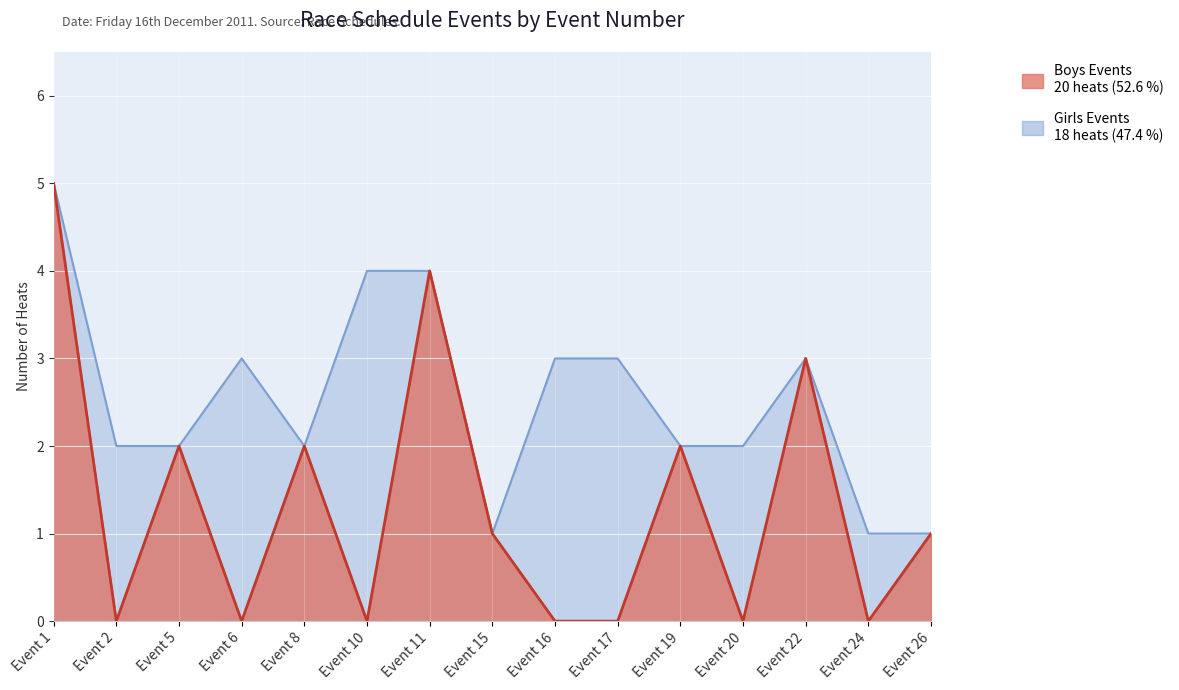

At which category does the chart reach its peak across all series?

Event 1